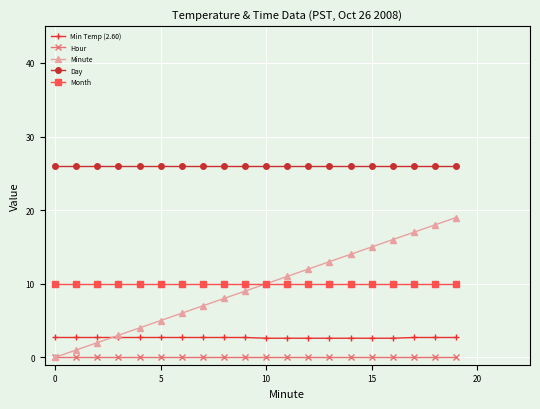

What is the maximum value shown in the chart?

26.0